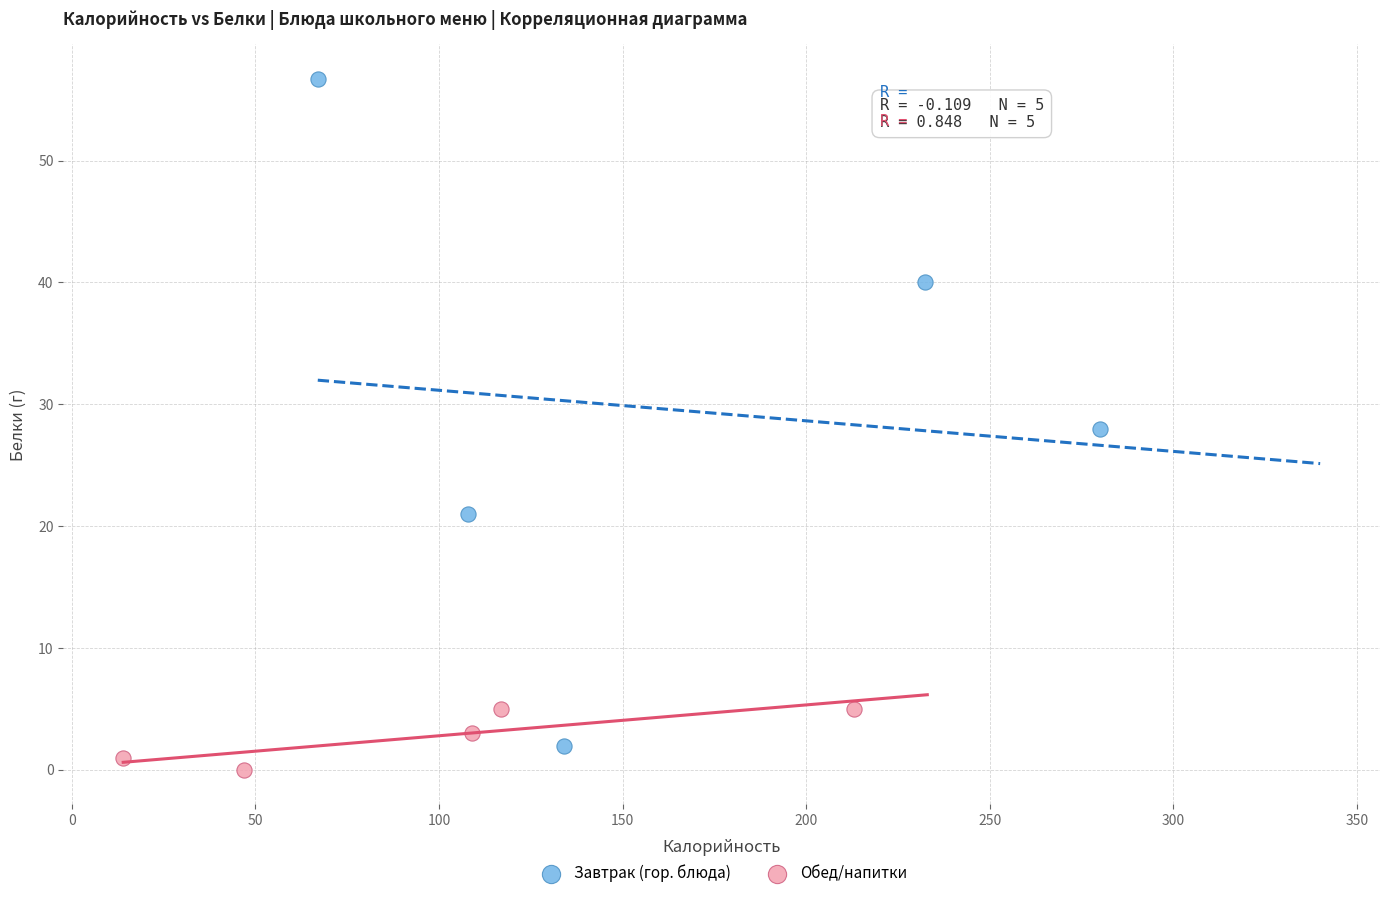

Which series reaches the maximum Y coordinate?

Завтрак (гор. блюда)